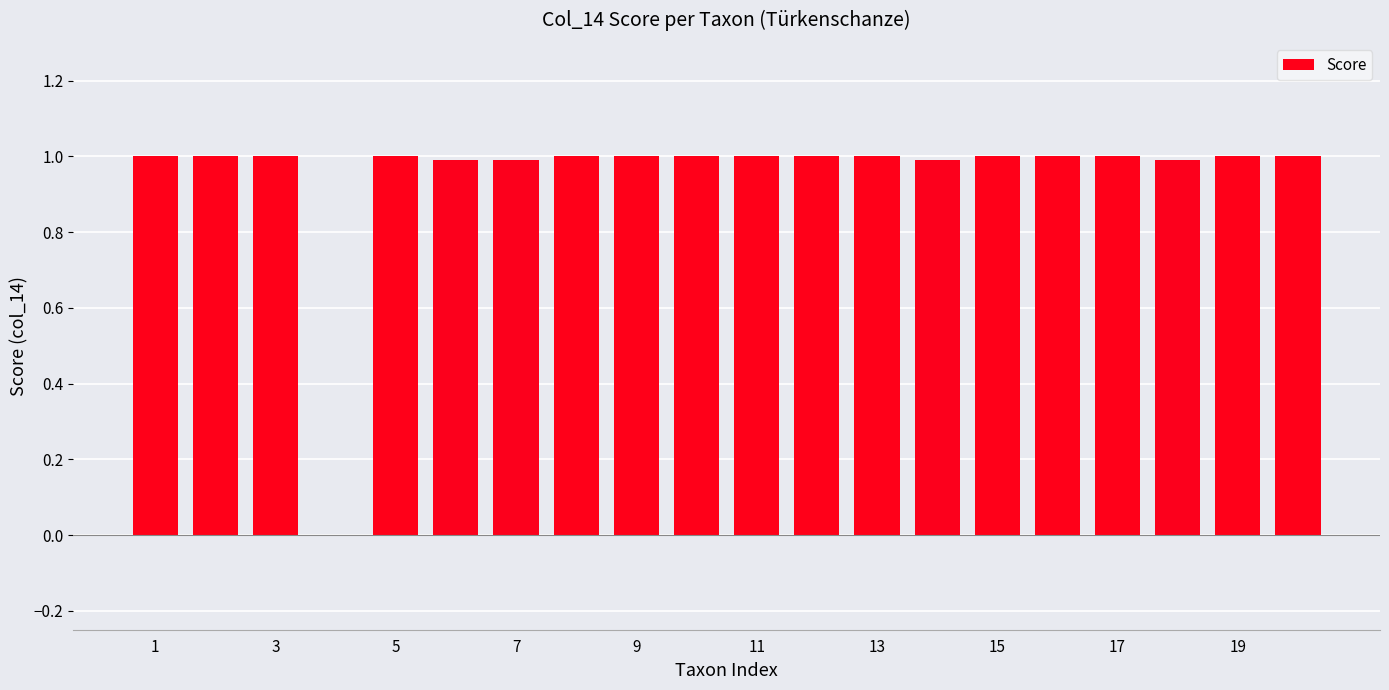

What is the maximum value shown in the chart?

1.0